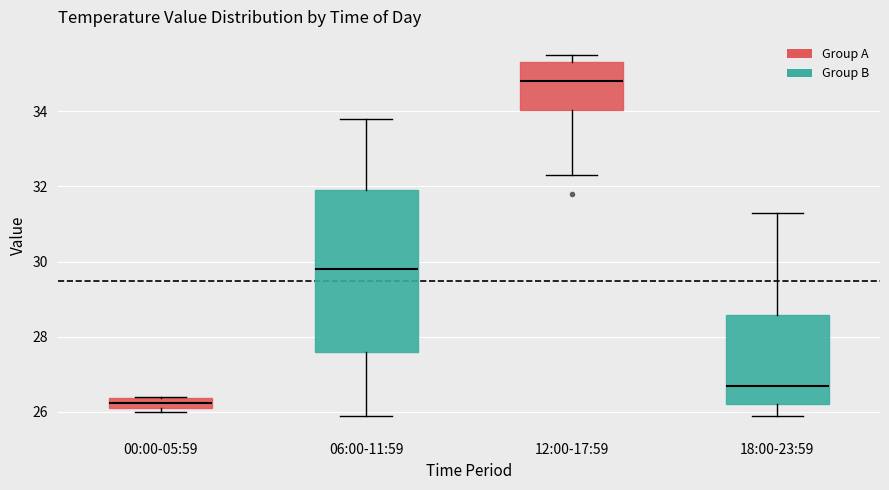

Which box's median line is the highest?

12:00-17:59